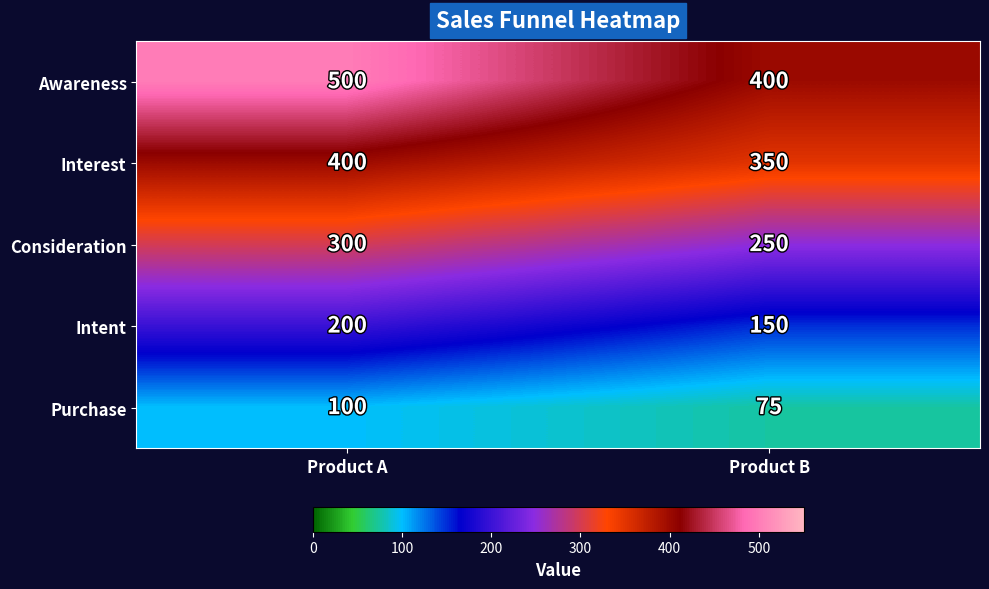

How many data points does each series have?

2